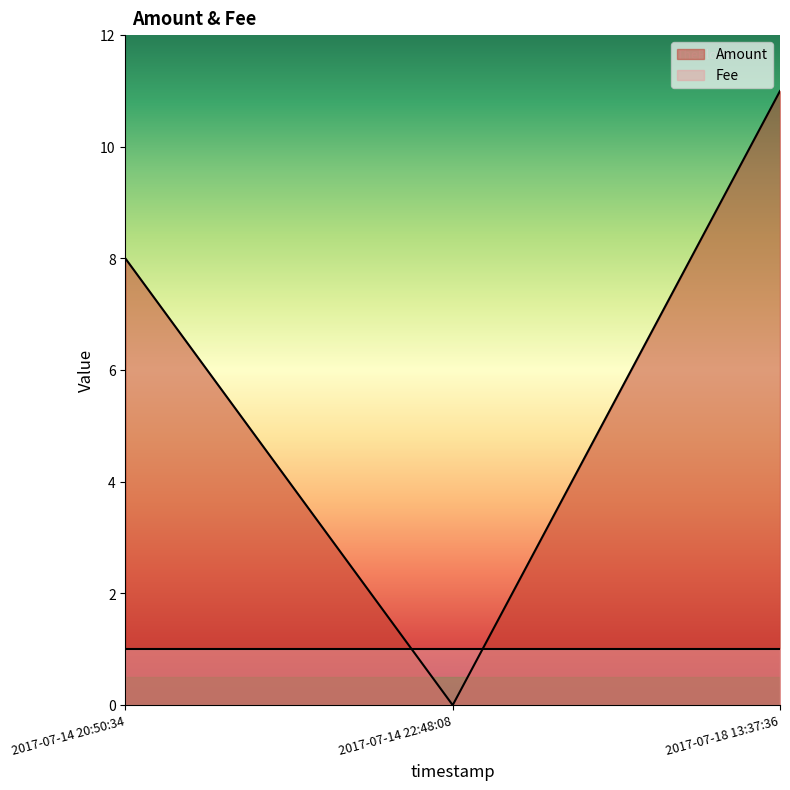

What is the maximum value shown in the chart?

11